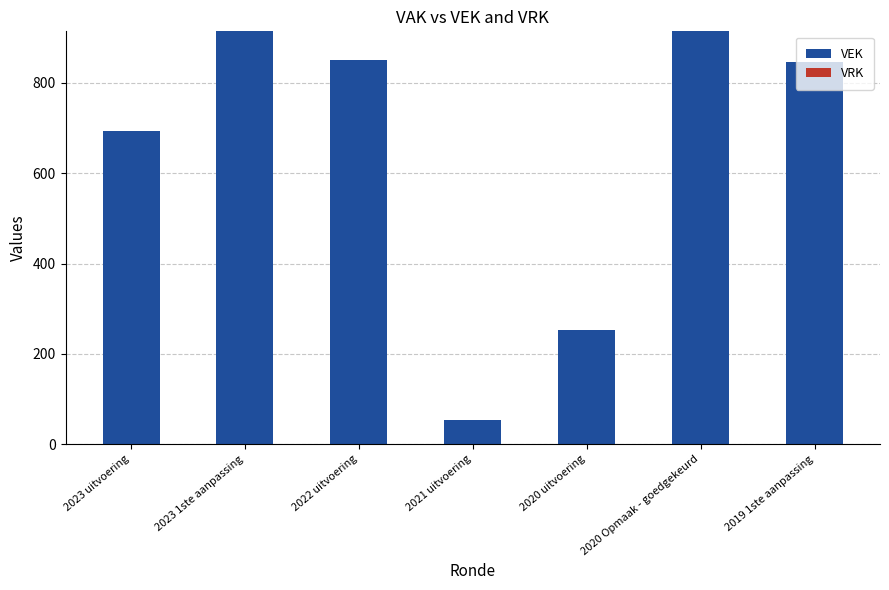

At which label is the value closest to 484?

2023 uitvoering